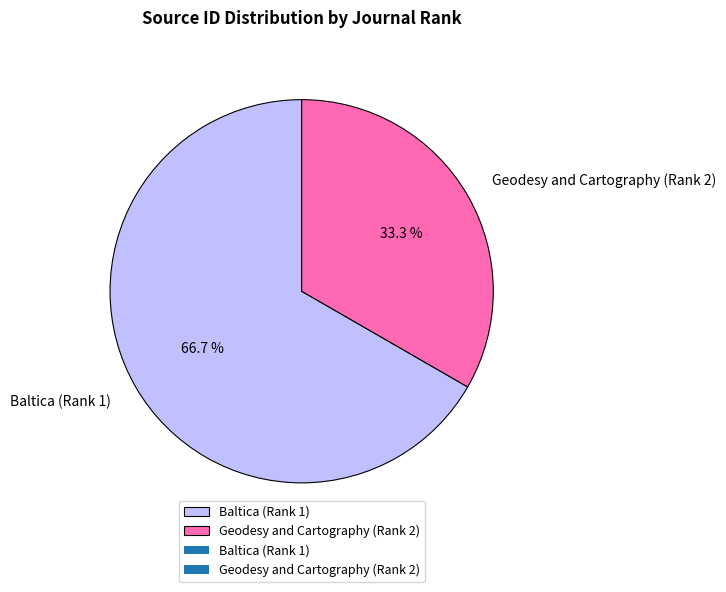

Combined, do Geodesy and Cartography (Rank 2) and Baltica (Rank 1) account for over 50%?

Yes